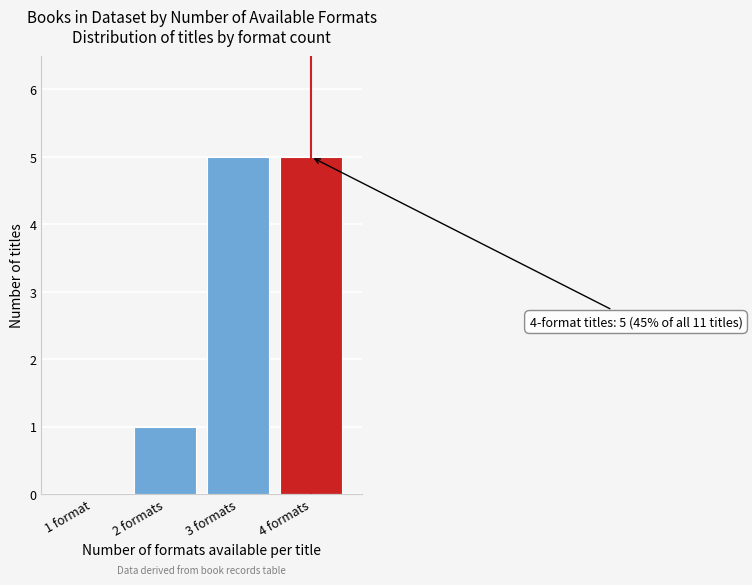

Reading right to left, list all the values displayed in this chart.

4 formats=5	3 formats=5	2 formats=1	1 format=0